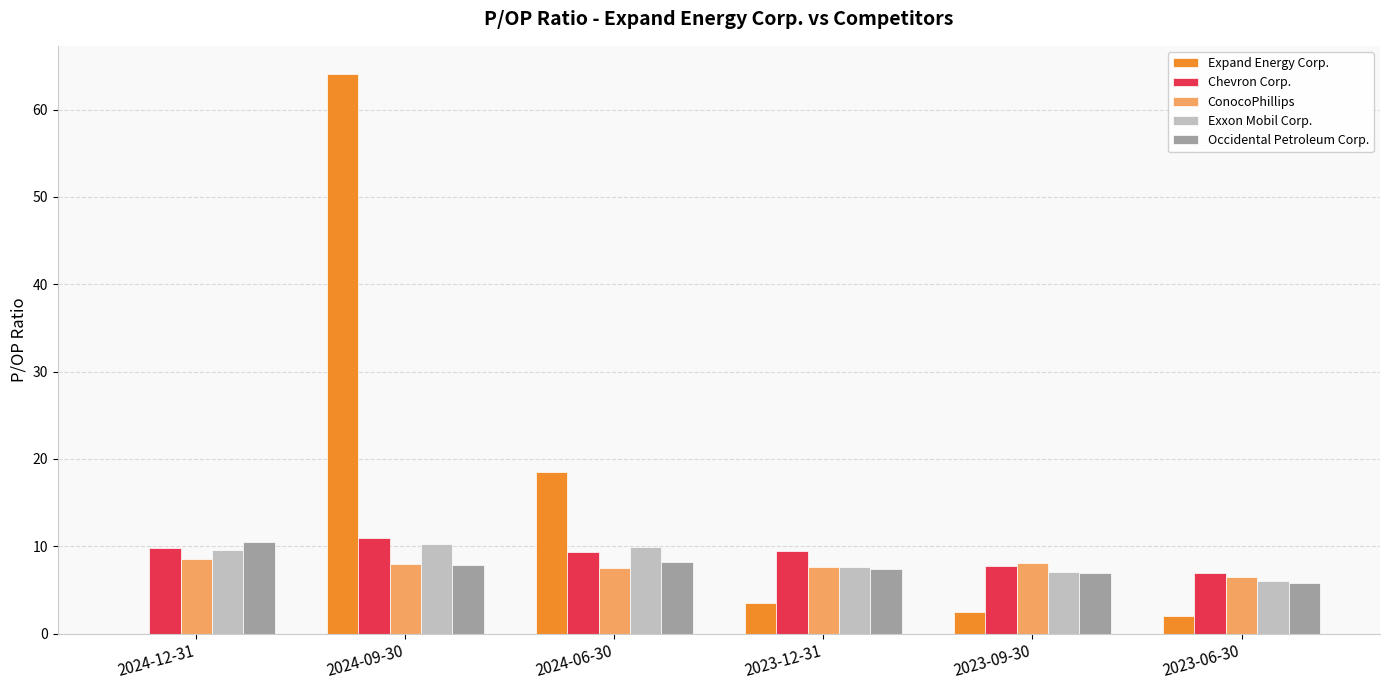

What is the sum of the Expand Energy Corp. values at 2024-06-30 and 2024-12-31?

18.5